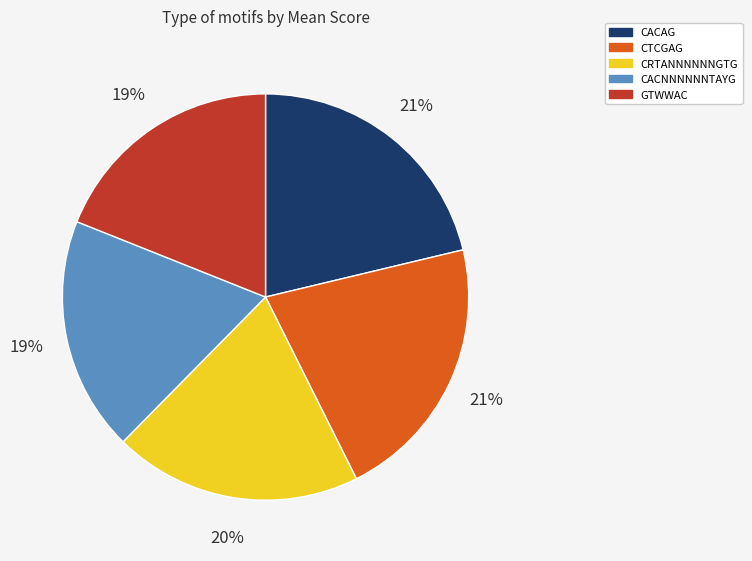

Is the sum of CTCGAG and CACAG greater than half?

No